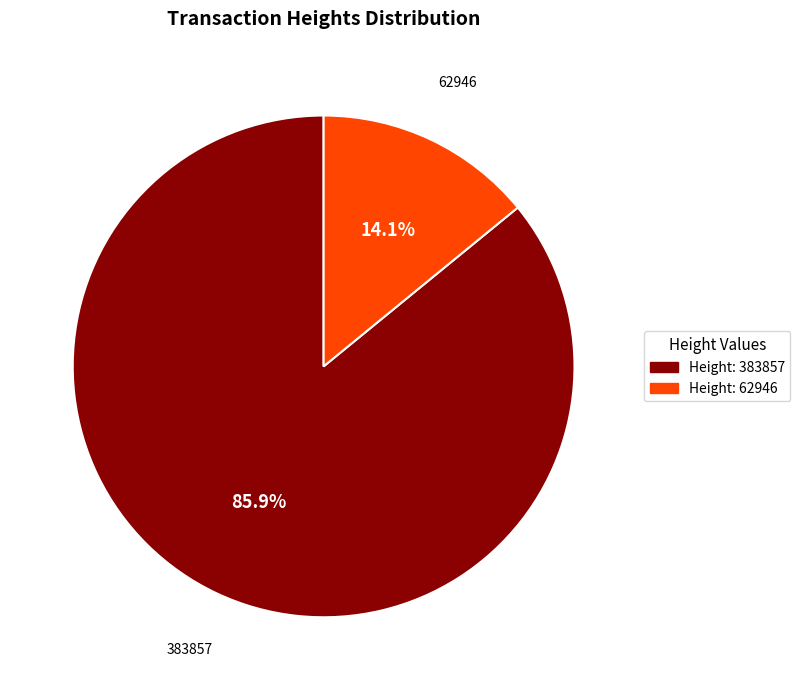

Is there a majority slice in this chart?

Yes